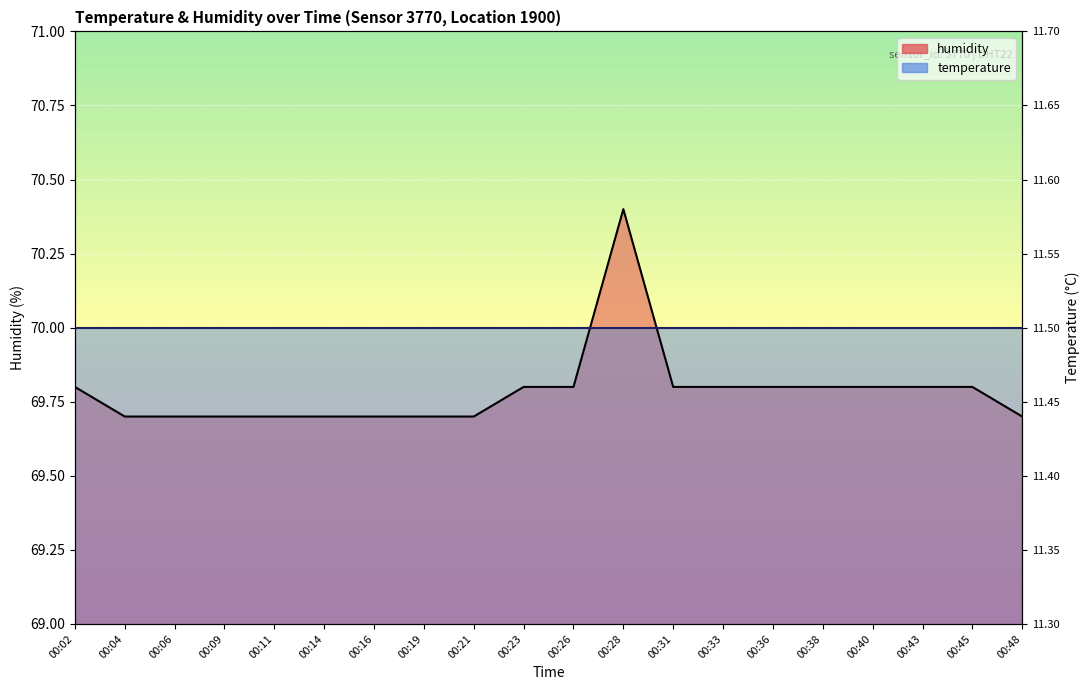

Which label corresponds to the largest value in the chart?

00:28